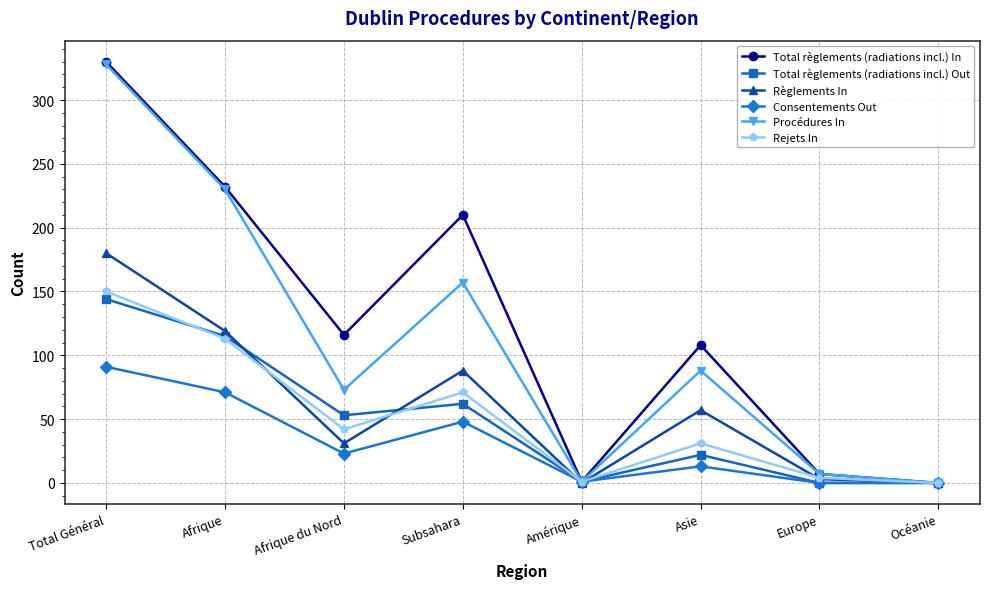

Which series has the largest range (max minus min)?

Total règlements (radiations incl.) In